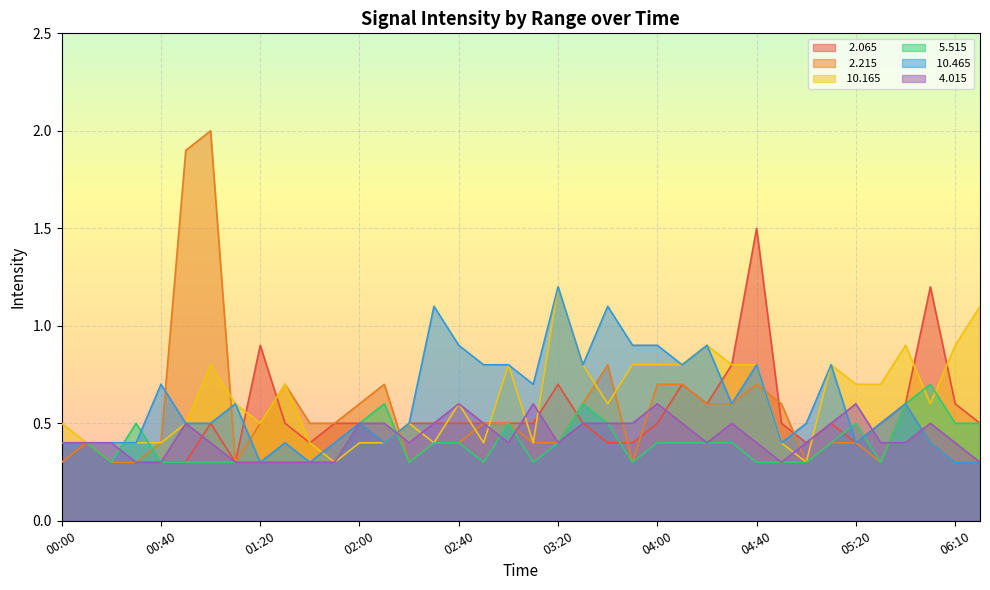

What is the minimum value for   5.515?

0.3